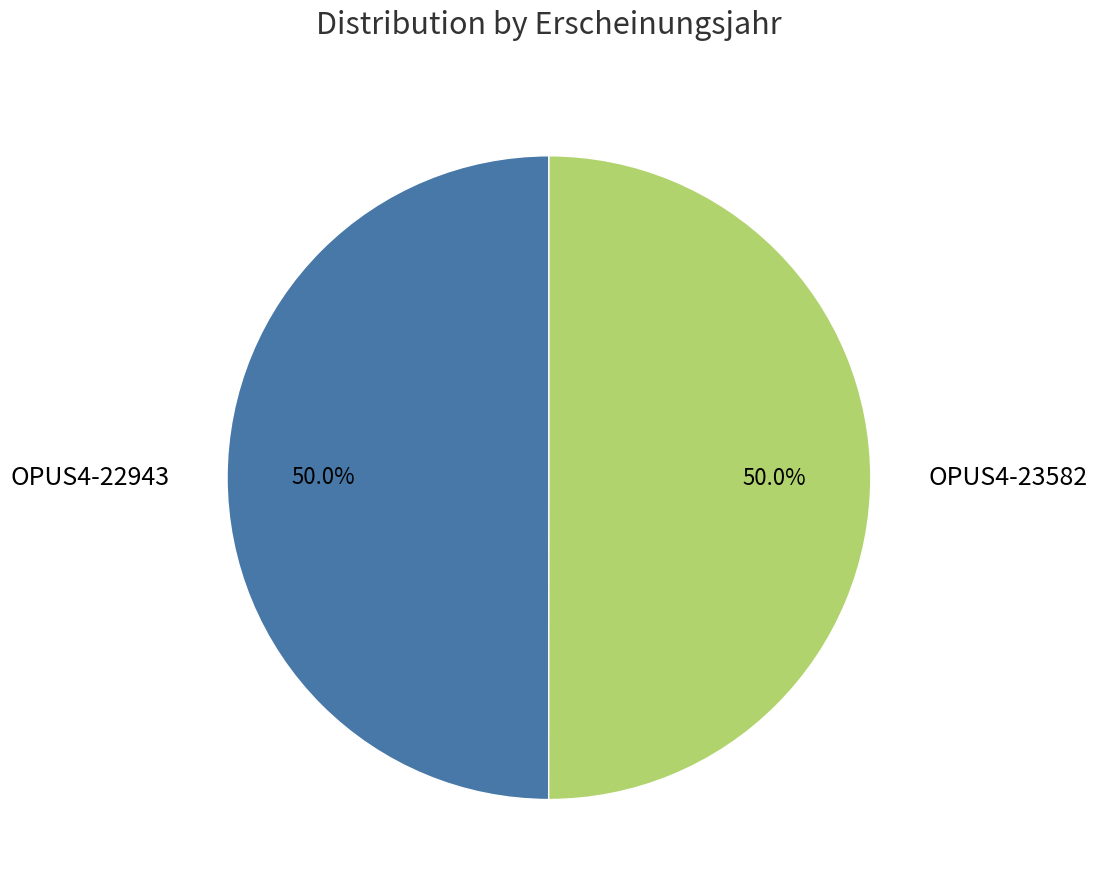

Combined, do OPUS4-22943 and OPUS4-23582 account for over 50%?

Yes